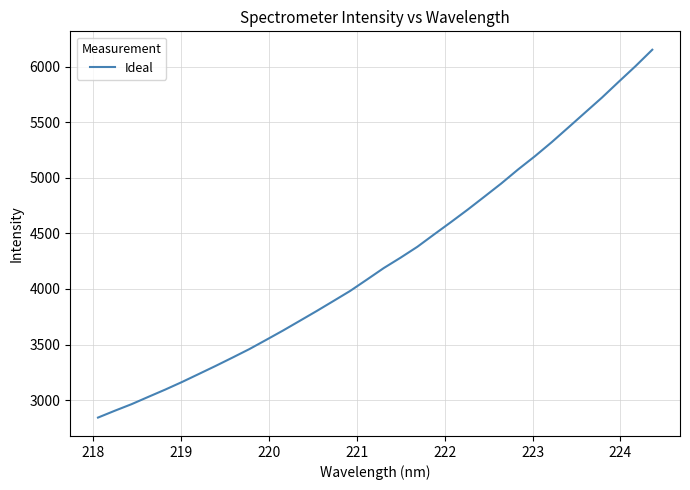

What is the average value?

4259.4